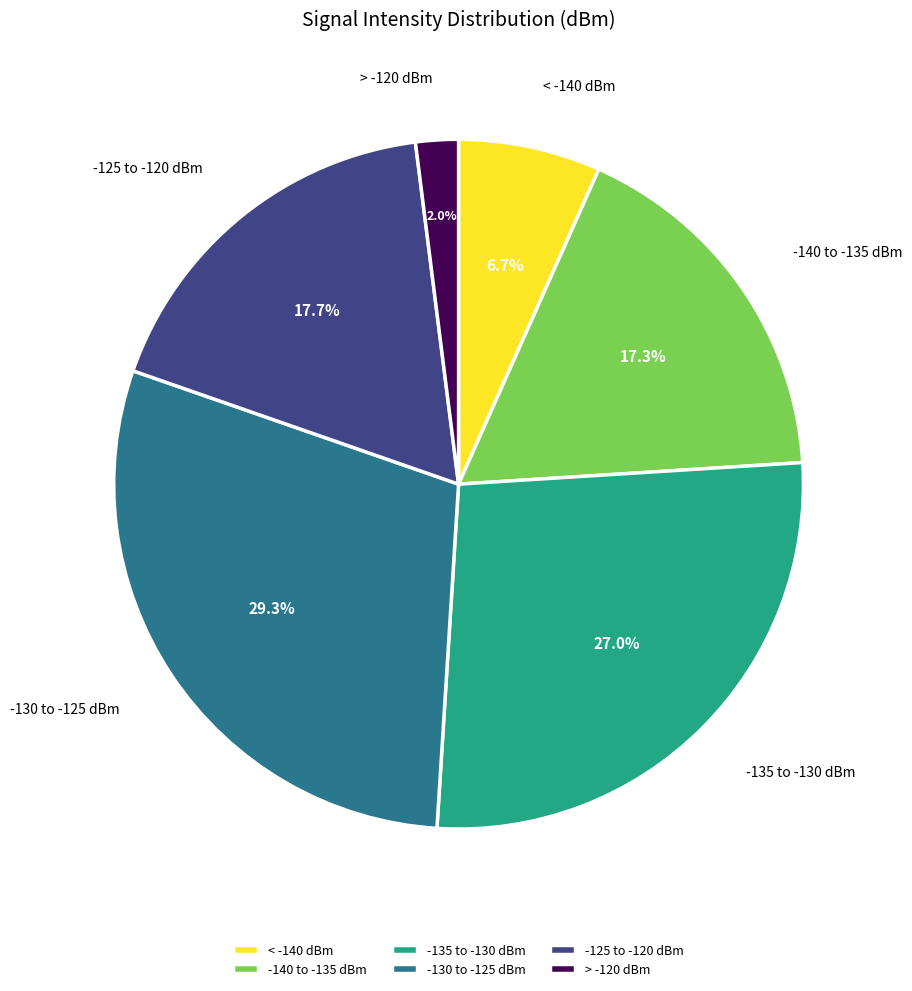

To the nearest percent, what is the average slice percentage?

17%